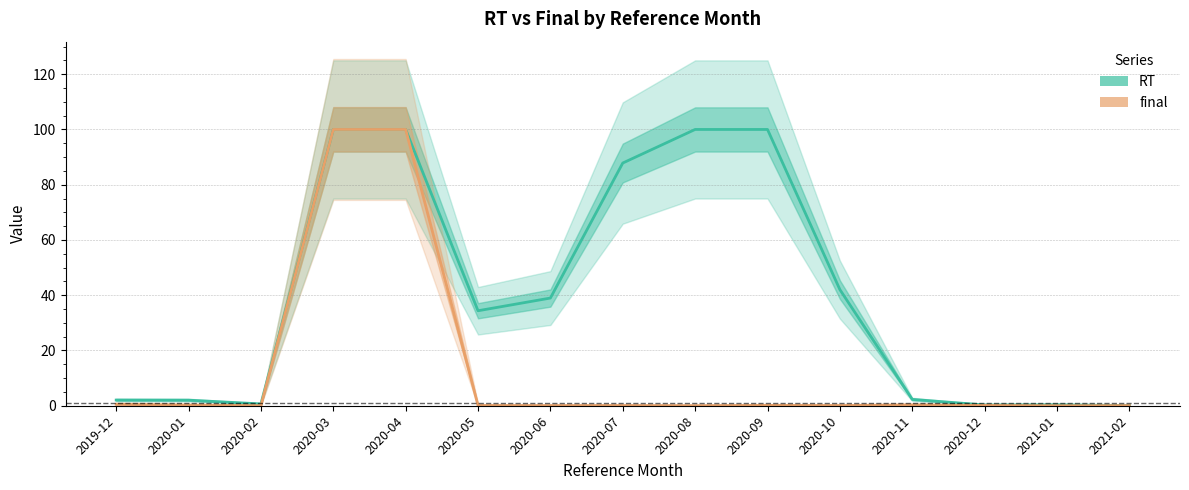

True or false: RT and final intersect in this chart.

False